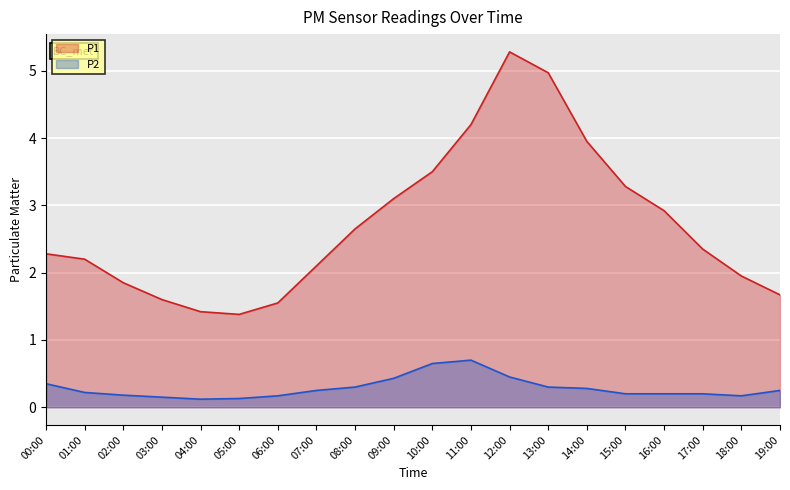

True or false: P2 and P1 cross at least once.

False